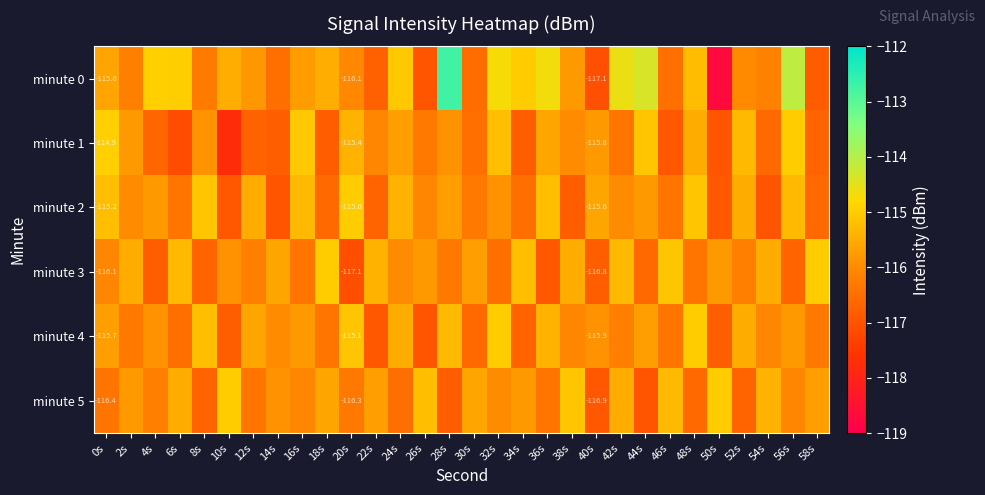

Which series has the largest range (max minus min)?

minute 0